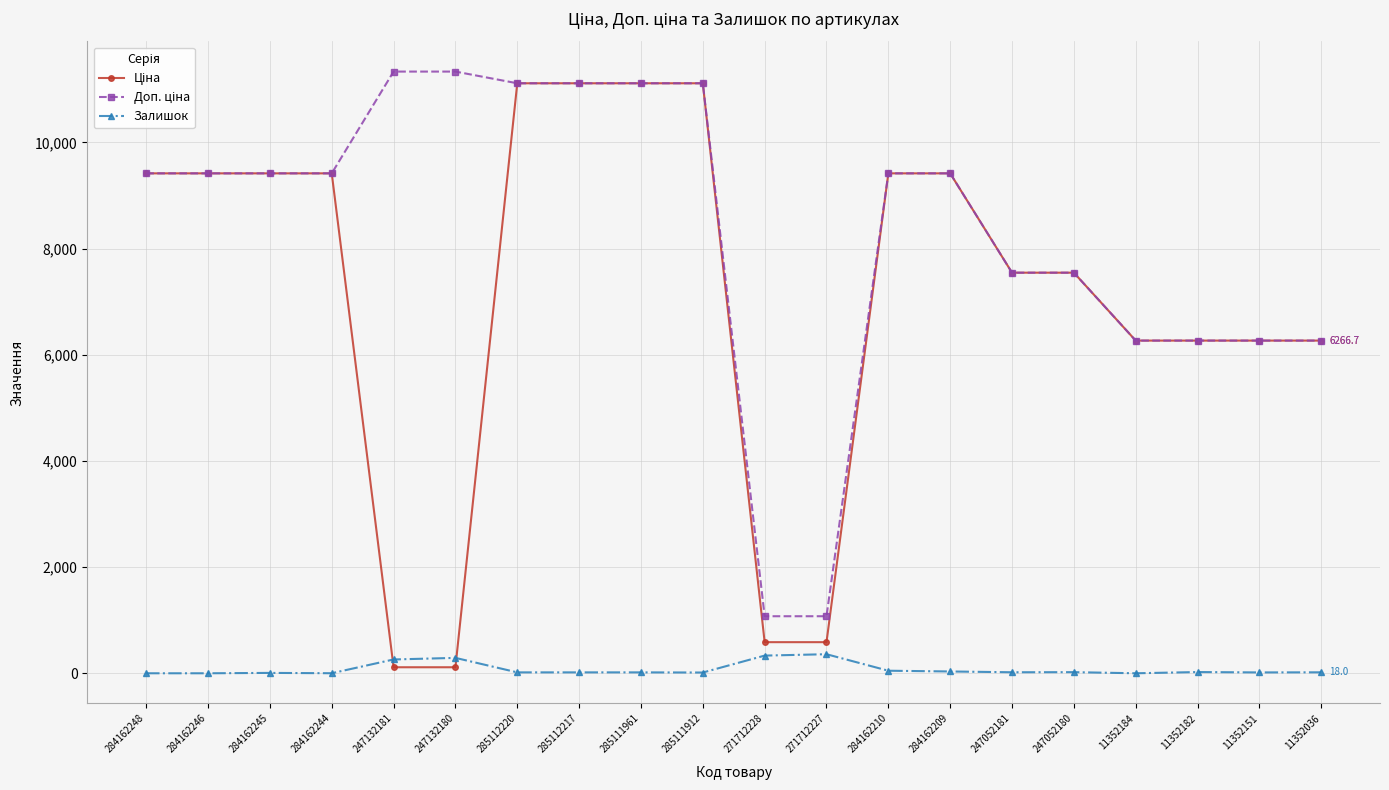

What is the total value across all series at 271712227?

2019.4